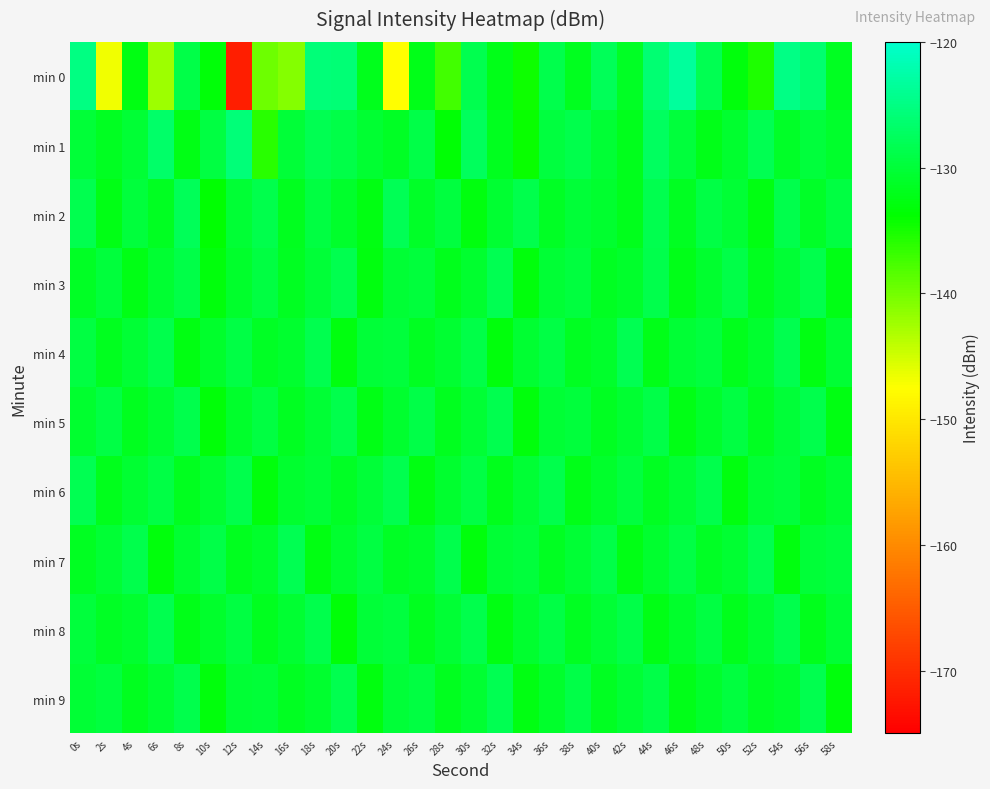

Reading right to left, what are all the values shown in this chart?

min 0: 58s=-131.5	56s=-126.4	54s=-124.7	52s=-135.3	50s=-133.0	48s=-128.3	46s=-123.3	44s=-126.0	42s=-131.4	40s=-127.8	38s=-131.7	36s=-128.7	34s=-134.5	32s=-132.1	30s=-128.6	28s=-137.3	26s=-132.2	24s=-147.6	22s=-131.9	20s=-125.9	18s=-125.6	16s=-140.9	14s=-139.7	12s=-171.8	10s=-133.2	8s=-128.8	6s=-142.2	4s=-132.5	2s=-146.7	0s=-125.1
min 1: 58s=-130.9	56s=-129.7	54s=-131.0	52s=-128.3	50s=-130.6	48s=-132.1	46s=-129.8	44s=-127.4	42s=-131.9	40s=-130.3	38s=-128.7	36s=-129.5	34s=-134.2	32s=-131.8	30s=-127.6	28s=-133.4	26s=-128.9	24s=-131.2	22s=-130.5	20s=-129.0	18s=-128.2	16s=-130.0	14s=-135.9	12s=-125.7	10s=-129.4	8s=-132.4	6s=-126.8	4s=-130.2	2s=-131.5	0s=-130.1
min 2: 58s=-129.4	56s=-131.1	54s=-128.7	52s=-132.6	50s=-130.1	48s=-129.2	46s=-131.5	44s=-128.4	42s=-132.0	40s=-130.7	38s=-129.9	36s=-131.3	34s=-128.6	32s=-130.4	30s=-132.8	28s=-129.6	26s=-131.0	24s=-128.1	22s=-132.5	20s=-130.8	18s=-129.3	16s=-131.7	14s=-128.8	12s=-130.2	10s=-133.6	8s=-127.9	6s=-131.4	4s=-129.8	2s=-132.3	0s=-128.5
min 3: 58s=-132.3	56s=-128.6	54s=-130.2	52s=-131.8	50s=-129.0	48s=-130.7	46s=-132.2	44s=-128.8	42s=-130.9	40s=-131.4	38s=-129.5	36s=-130.1	34s=-132.9	32s=-128.2	30s=-130.6	28s=-131.9	26s=-129.8	24s=-130.3	22s=-132.7	20s=-128.5	18s=-130.0	16s=-131.6	14s=-129.3	12s=-130.8	10s=-133.1	8s=-128.9	6s=-130.5	4s=-132.4	2s=-129.7	0s=-131.2
min 4: 58s=-130.2	56s=-132.6	54s=-128.5	52s=-130.7	50s=-131.9	48s=-129.6	46s=-130.1	44s=-132.1	42s=-128.3	40s=-130.8	38s=-131.6	36s=-129.2	34s=-130.5	32s=-133.0	30s=-128.9	28s=-130.4	26s=-131.5	24s=-129.7	22s=-130.0	20s=-132.8	18s=-128.4	16s=-130.6	14s=-131.3	12s=-129.1	10s=-130.9	8s=-132.5	6s=-128.7	4s=-130.3	2s=-131.8	0s=-129.4
min 5: 58s=-132.5	56s=-128.7	54s=-130.0	52s=-131.6	50s=-129.3	48s=-130.8	46s=-132.3	44s=-128.9	42s=-130.5	40s=-131.4	38s=-129.8	36s=-130.1	34s=-133.0	32s=-128.5	30s=-130.3	28s=-131.8	26s=-129.0	24s=-130.7	22s=-132.4	20s=-128.6	18s=-130.2	16s=-131.5	14s=-129.4	12s=-130.9	10s=-133.2	8s=-128.8	6s=-130.4	4s=-131.7	2s=-129.1	0s=-130.6
min 6: 58s=-130.5	56s=-131.6	54s=-129.7	52s=-130.2	50s=-132.8	48s=-128.6	46s=-130.1	44s=-131.4	42s=-129.5	40s=-130.9	38s=-132.2	36s=-128.8	34s=-130.3	32s=-131.9	30s=-129.1	28s=-130.7	26s=-132.6	24s=-128.4	22s=-130.0	20s=-131.3	18s=-129.9	16s=-130.6	14s=-133.1	12s=-128.7	10s=-130.4	8s=-131.8	6s=-129.2	4s=-130.5	2s=-132.0	0s=-128.3
min 7: 58s=-129.6	56s=-130.0	54s=-132.7	52s=-128.4	50s=-130.5	48s=-131.3	46s=-129.2	44s=-130.7	42s=-132.4	40s=-128.9	38s=-130.3	36s=-131.6	34s=-129.8	32s=-130.1	30s=-133.0	28s=-128.7	26s=-130.9	24s=-131.2	22s=-129.4	20s=-130.6	18s=-132.5	16s=-128.3	14s=-130.8	12s=-131.7	10s=-129.0	8s=-130.4	6s=-132.9	4s=-128.6	2s=-130.2	0s=-131.5
min 8: 58s=-130.1	56s=-132.0	54s=-128.7	52s=-130.5	50s=-131.9	48s=-129.4	46s=-130.8	44s=-132.3	42s=-128.9	40s=-130.3	38s=-131.5	36s=-129.1	34s=-130.7	32s=-132.6	30s=-128.6	28s=-130.2	26s=-131.8	24s=-129.5	22s=-130.0	20s=-133.2	18s=-128.8	16s=-130.4	14s=-131.7	12s=-129.3	10s=-130.9	8s=-132.1	6s=-128.5	4s=-130.6	2s=-131.3	0s=-129.8
min 9: 58s=-133.0	56s=-128.4	54s=-130.6	52s=-131.3	50s=-129.5	48s=-130.9	46s=-132.2	44s=-128.9	42s=-130.1	40s=-131.6	38s=-129.0	36s=-130.8	34s=-132.5	32s=-128.2	30s=-130.4	28s=-131.7	26s=-129.3	24s=-130.0	22s=-132.8	20s=-128.5	18s=-130.7	16s=-131.4	14s=-129.9	12s=-130.2	10s=-133.1	8s=-128.8	6s=-130.5	4s=-131.8	2s=-129.6	0s=-130.3